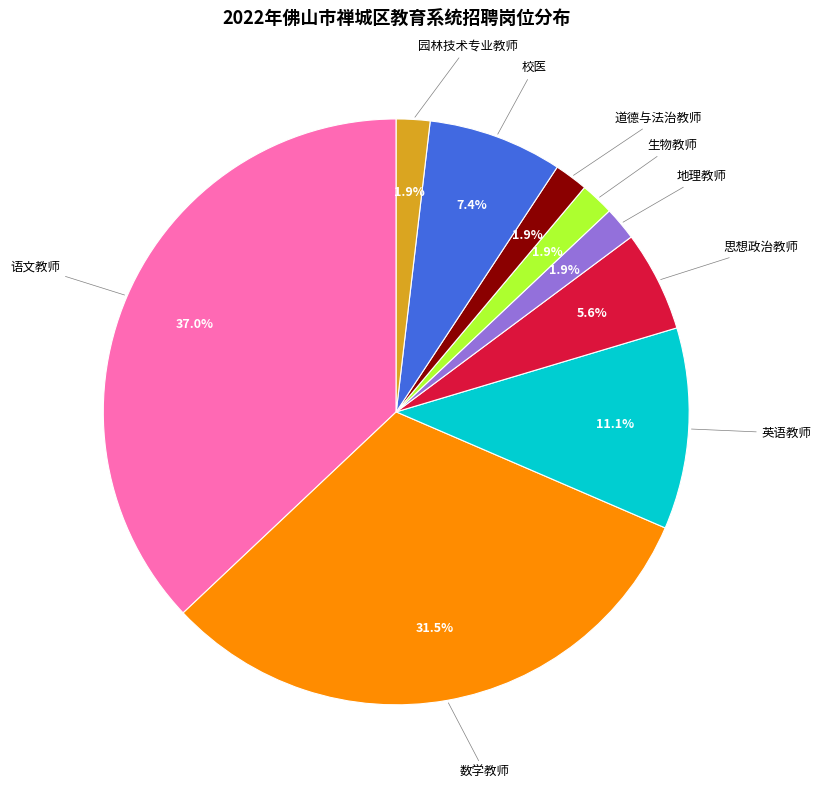

Is there a majority slice in this chart?

No